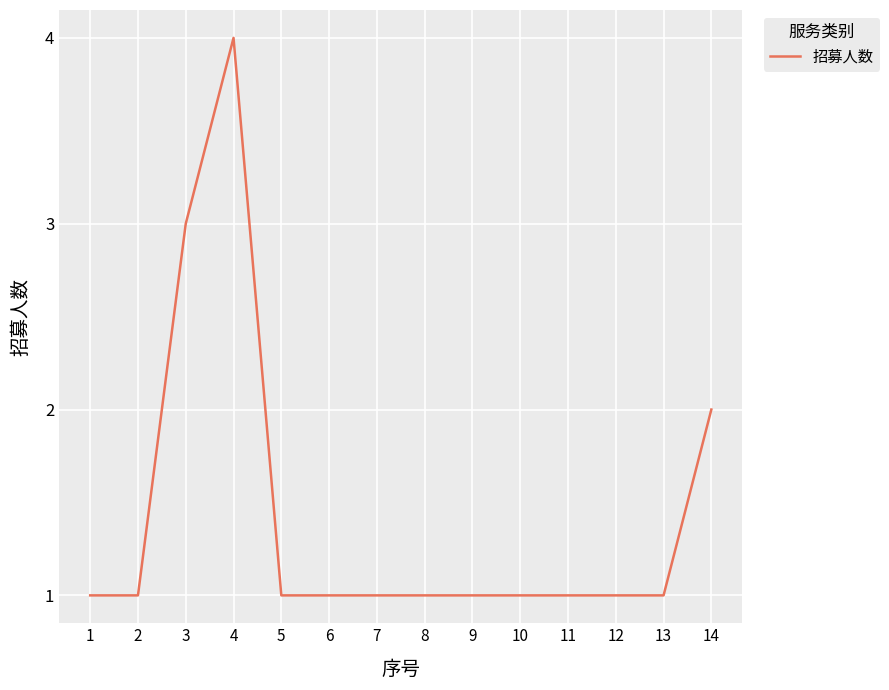

What is the sum of the values at 6 and 5?

2